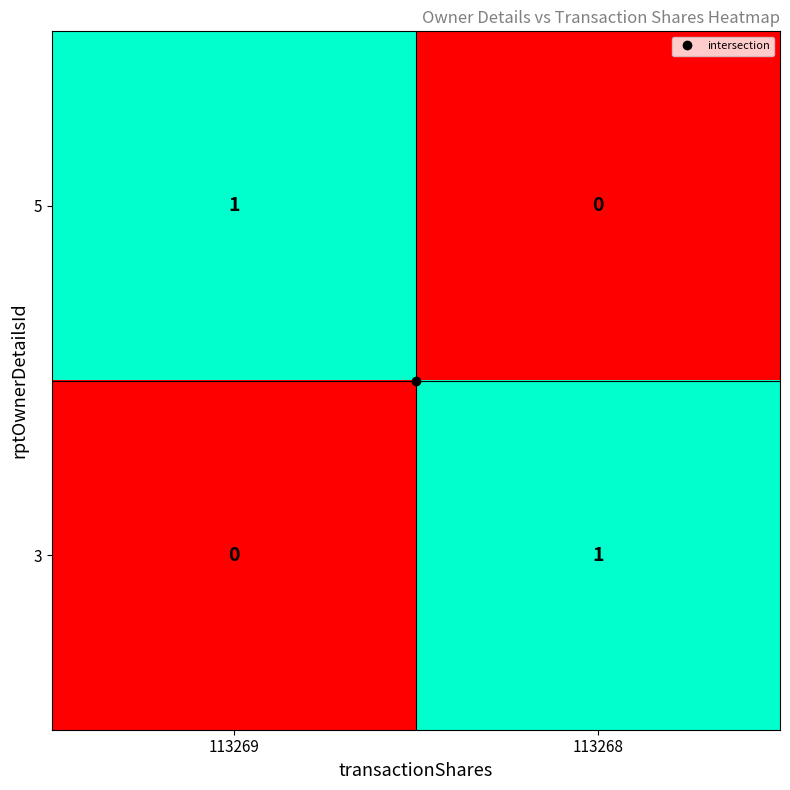

Which category has the lowest value in the 3 series?

113269